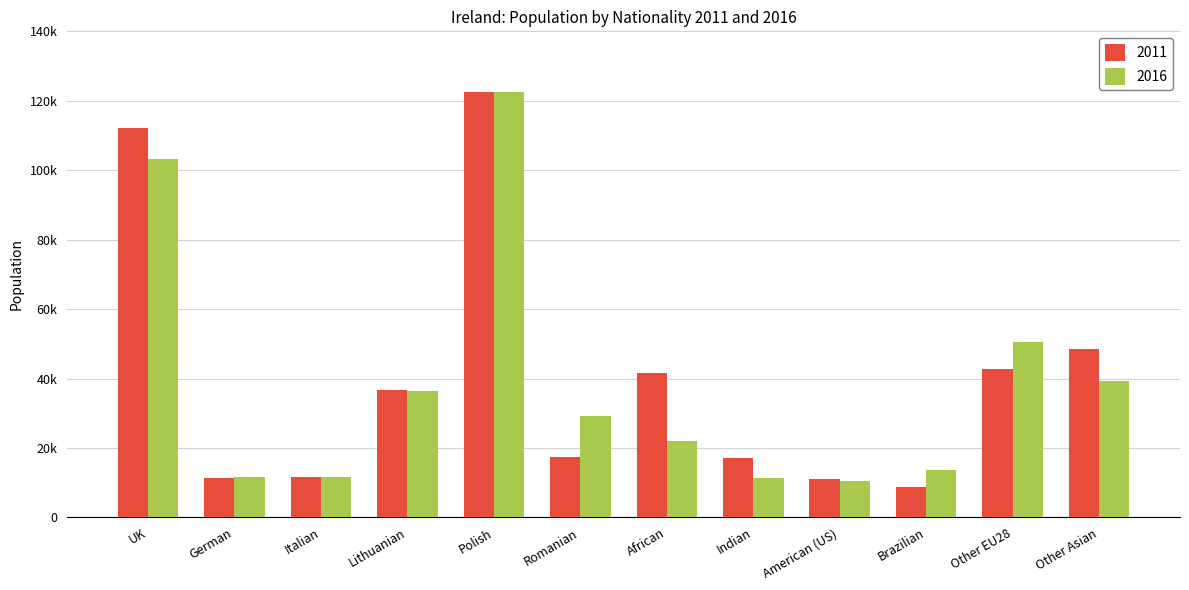

Rank the series at Romanian from lowest to highest value.

2011, 2016